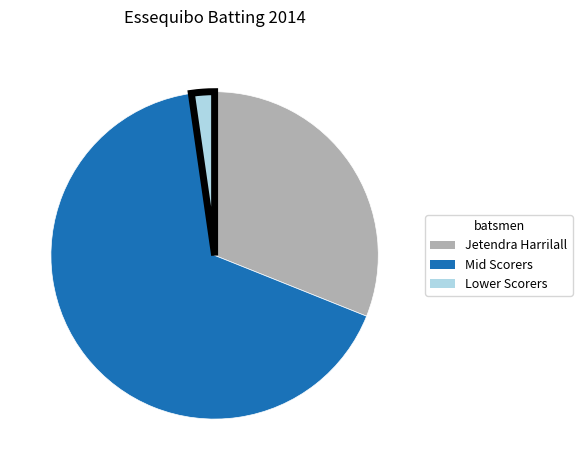

Is the sum of Lower Scorers and Jetendra Harrilall greater than half?

No